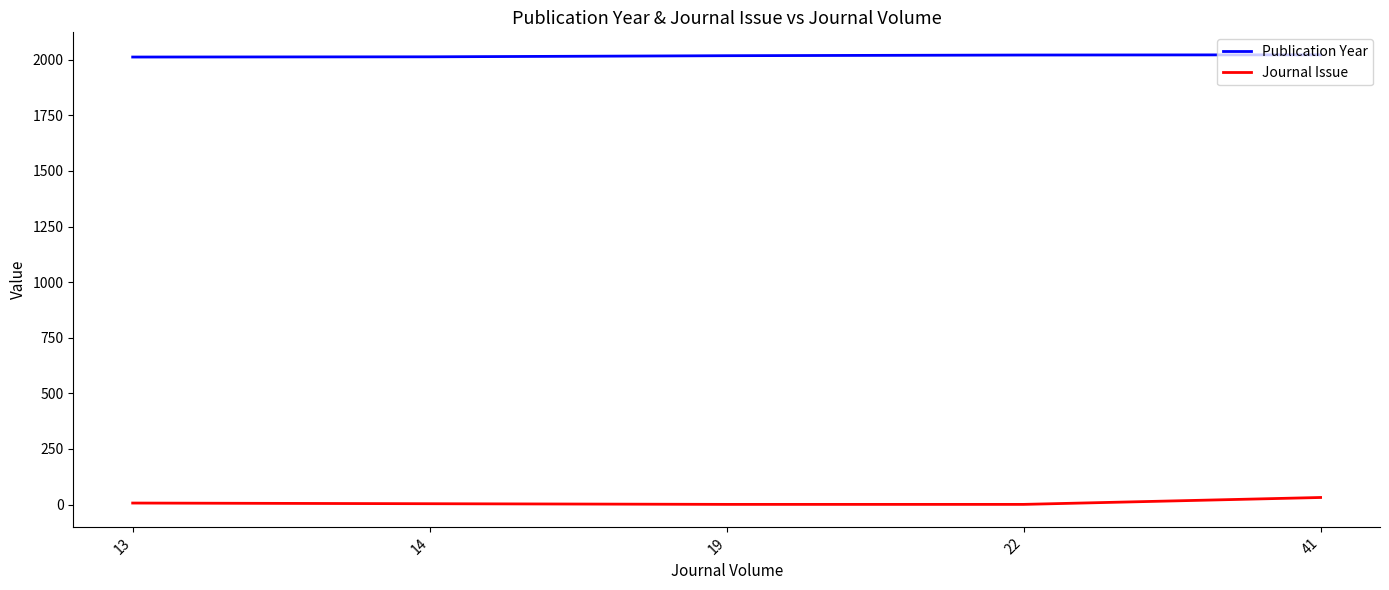

The value of Publication Year at 13 is 1346. True or false?

False